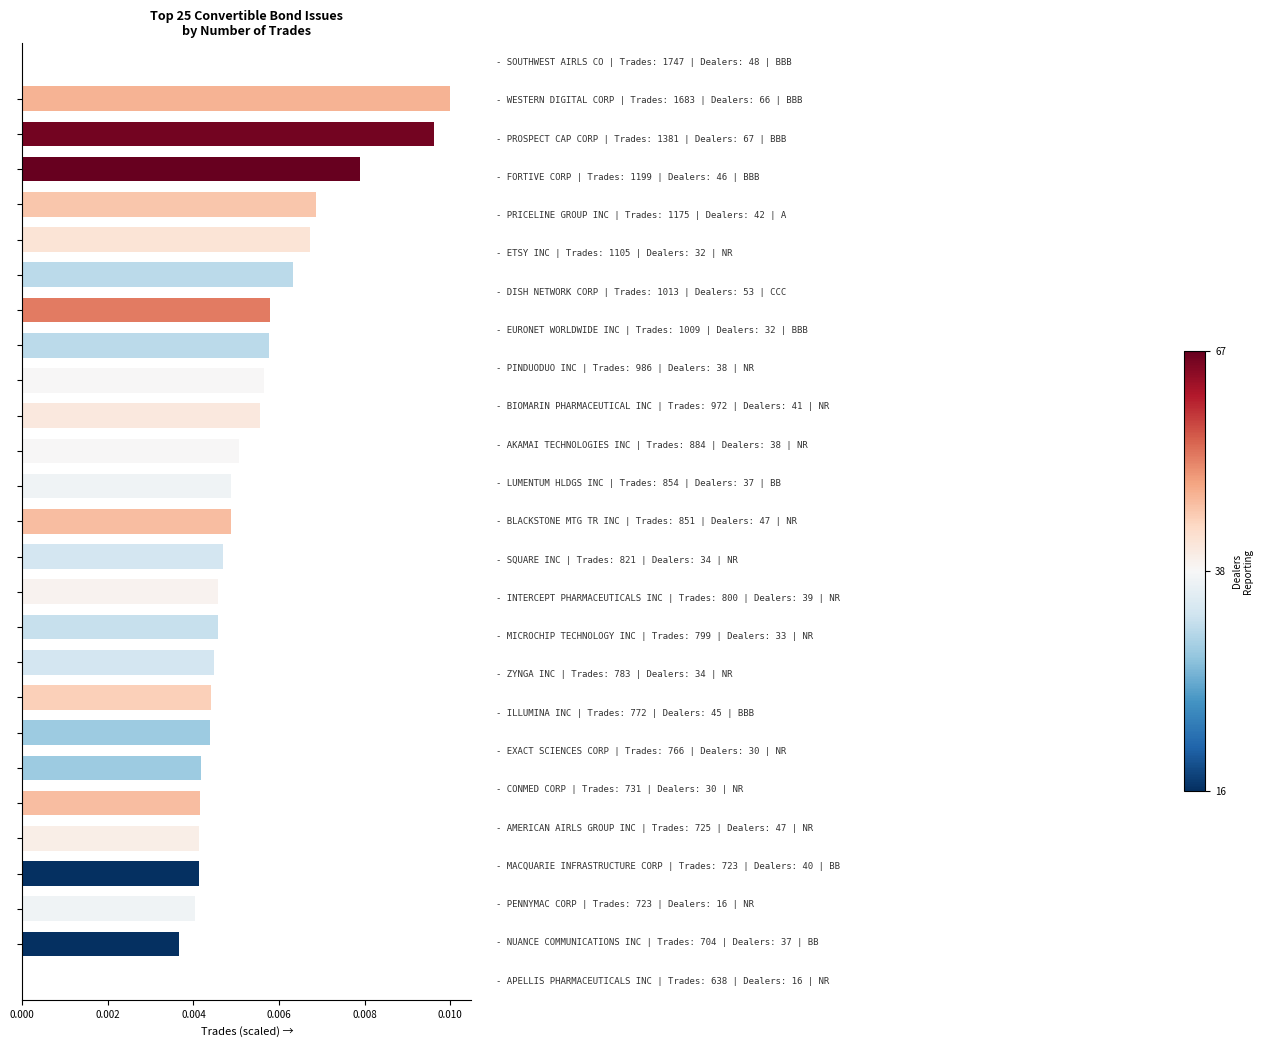

How many values are between 0 and 1?

25